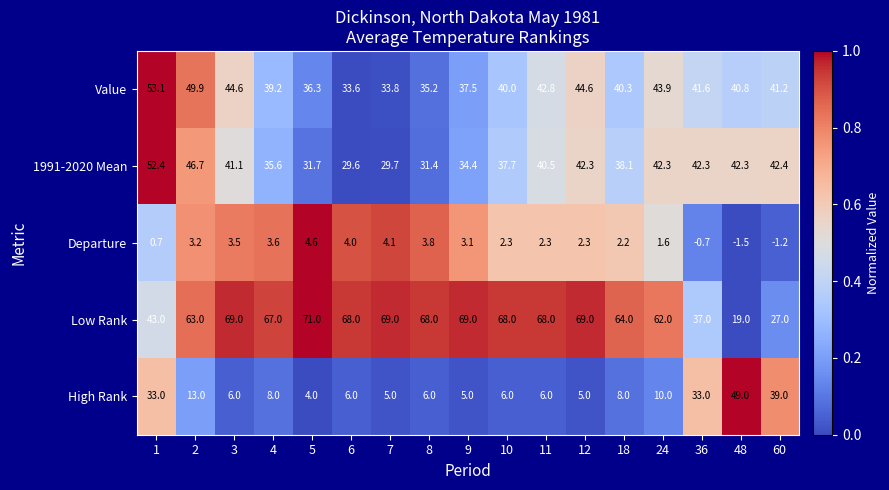

What is the total value across all series at 5?

147.6